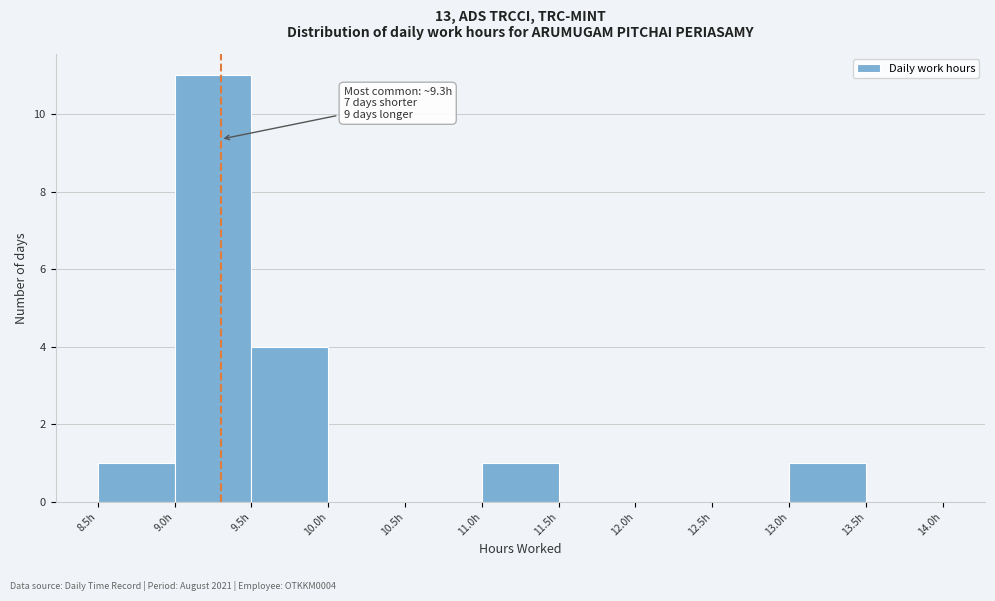

Which range on the x-axis has the tallest bar?

9.0 to 9.5